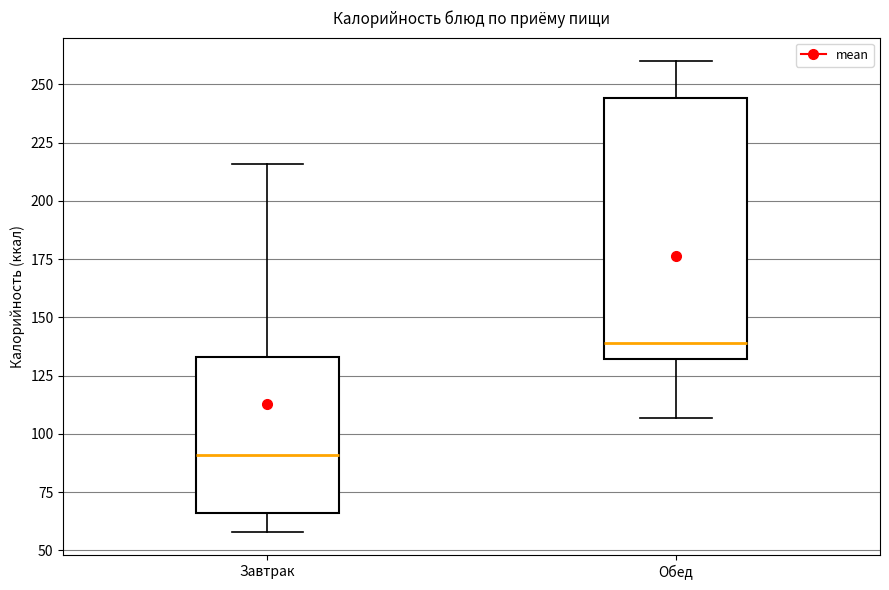

Comparing the boxes themselves (not the whiskers), which one is the tallest?

Обед